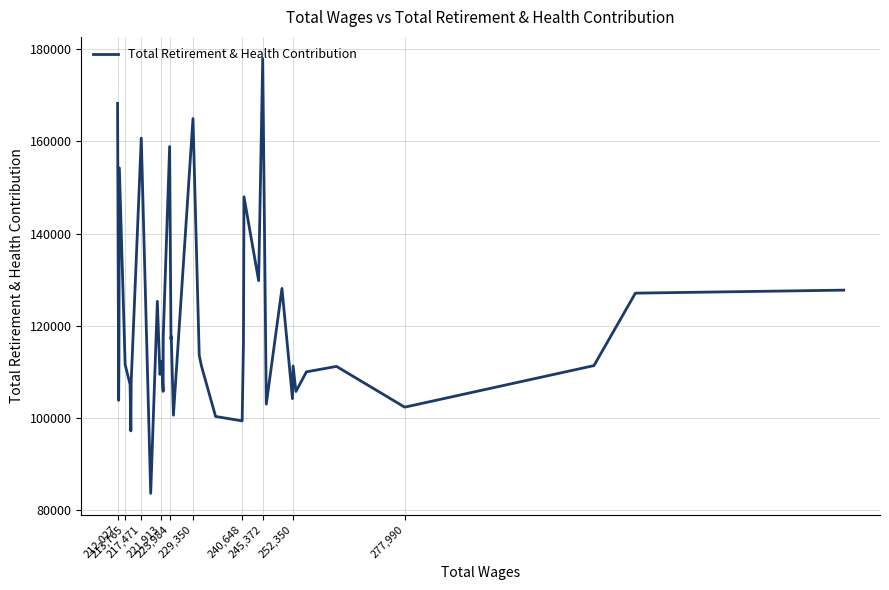

What is the difference between the maximum and minimum values?

94373